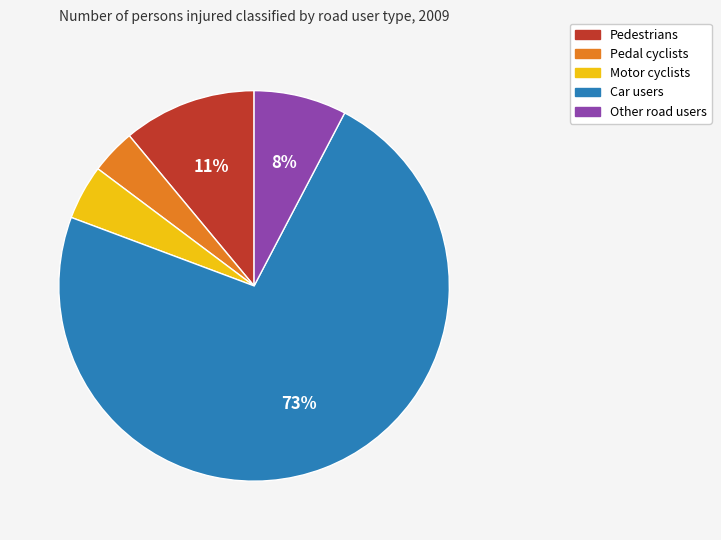

Does any single category account for the majority?

Yes